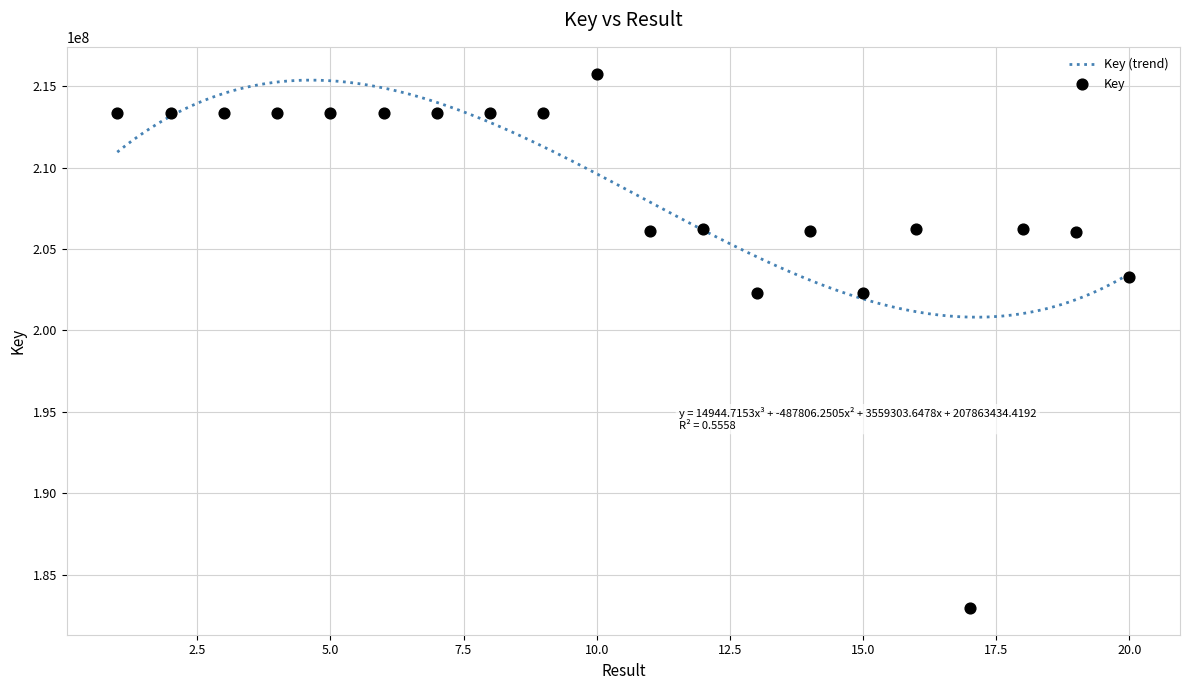

Approximately how many times larger is the value at 11 compared to 20?

1.0